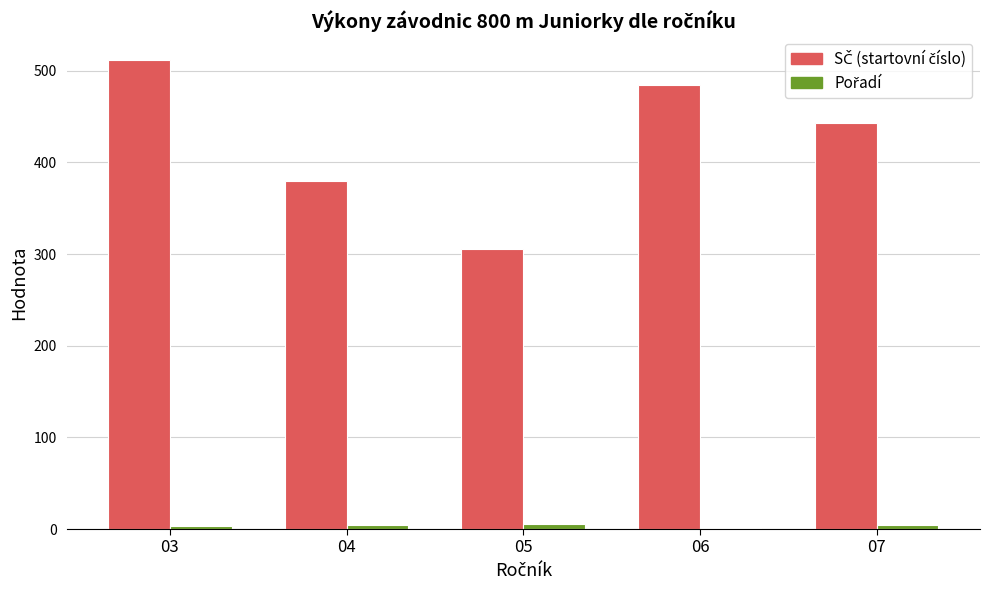

At which category is the sum across all series the highest?

03